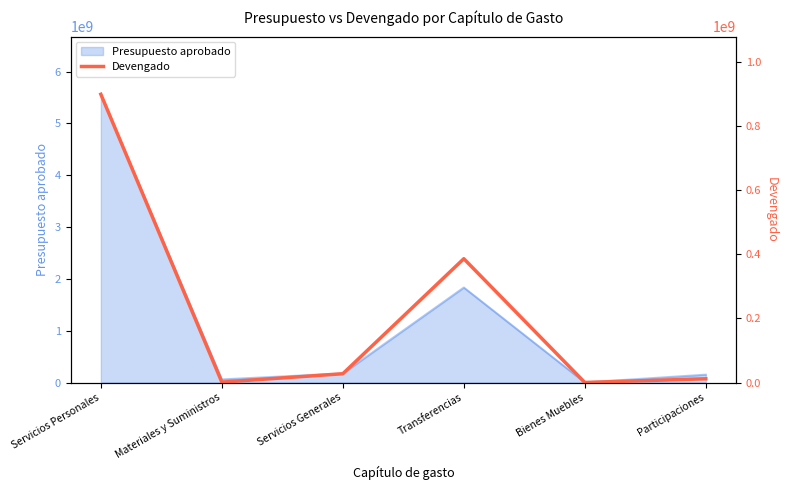

At which category does the data reach its first local peak?

Transferencias